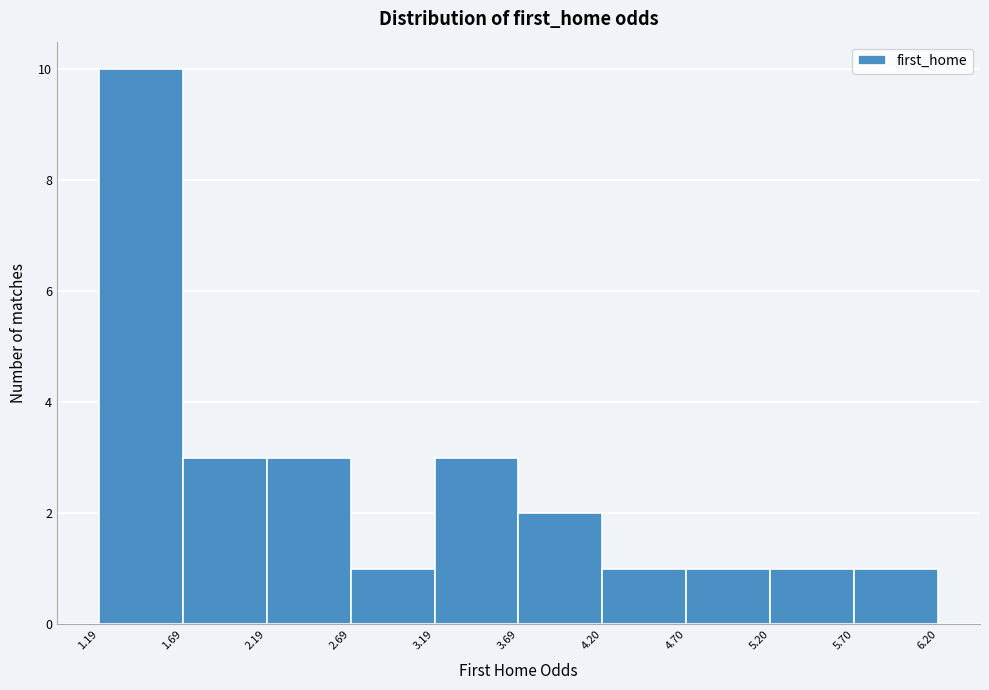

Reading left to right, transcribe this chart: for each bar, give the range it covers on the x-axis and its height. The values are not printed on the chart, so give them approximately, as read against the axis.

1.19 to 1.69: 10
1.69 to 2.19: 3
2.19 to 2.69: 3
2.69 to 3.19: 1
3.19 to 3.69: 3
3.69 to 4.20: 2
4.20 to 4.70: 1
4.70 to 5.20: 1
5.20 to 5.70: 1
5.70 to 6.20: 1